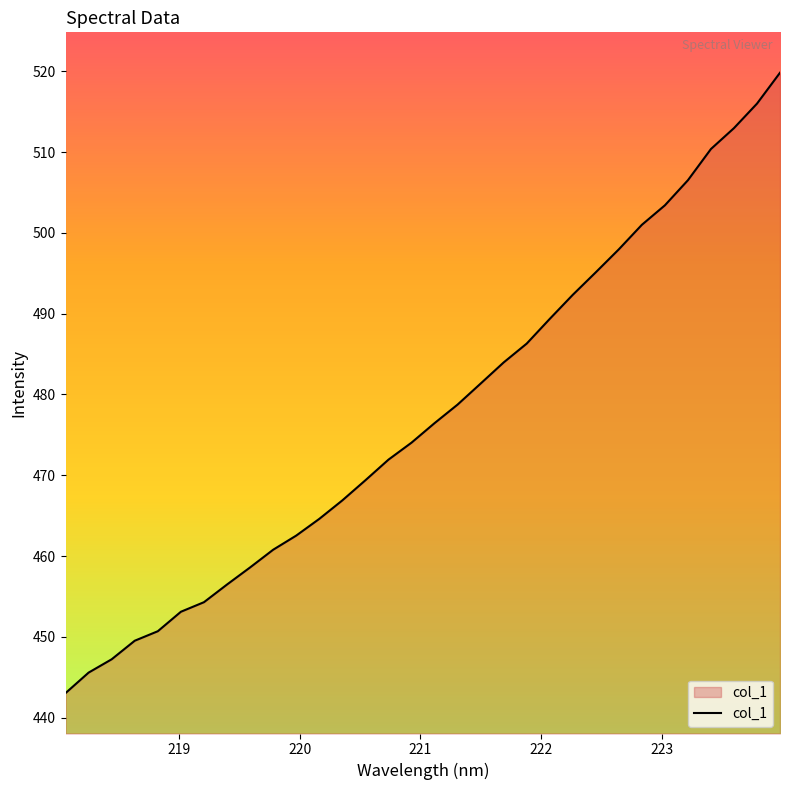

What is the maximum value shown in the chart?

519.8